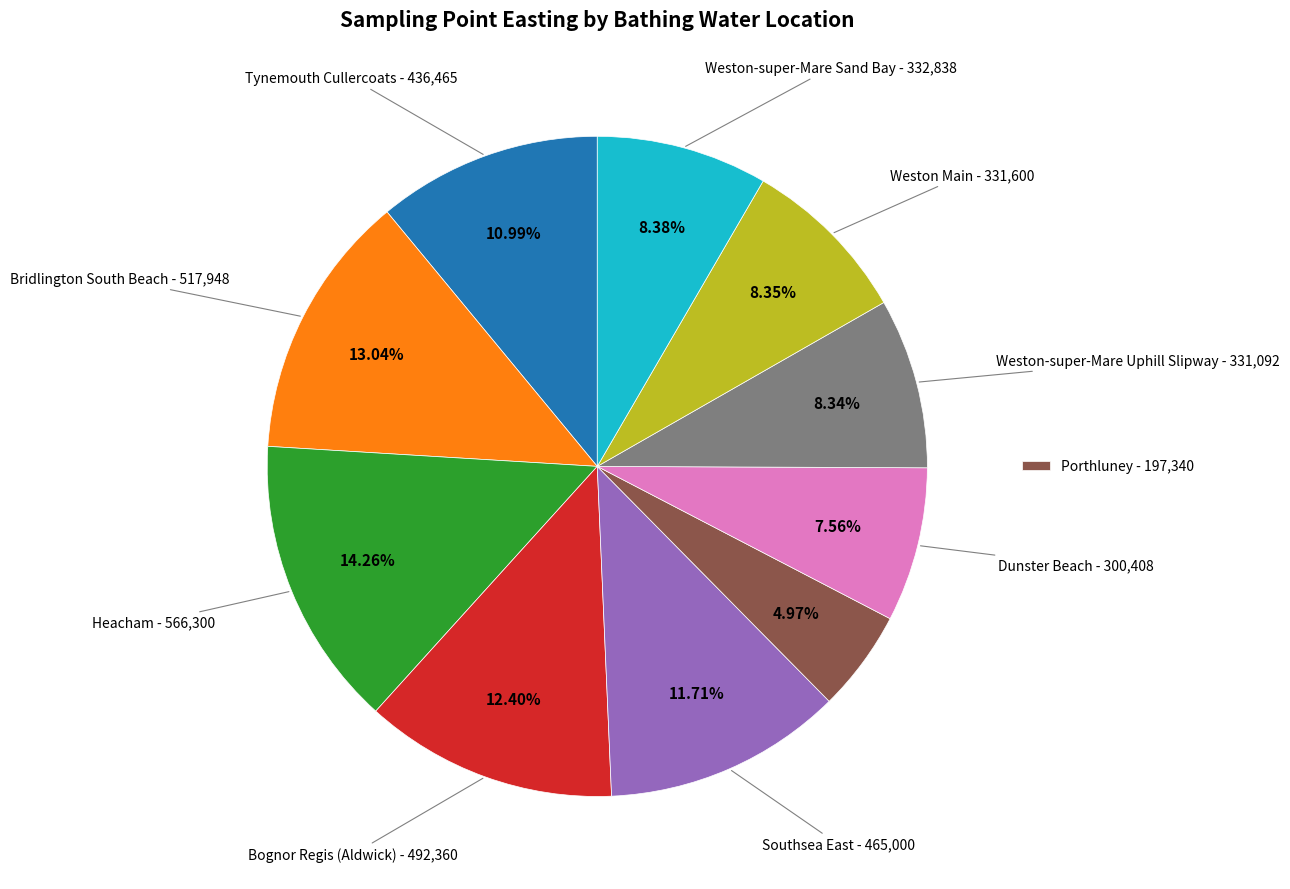

Does any single category account for the majority?

No